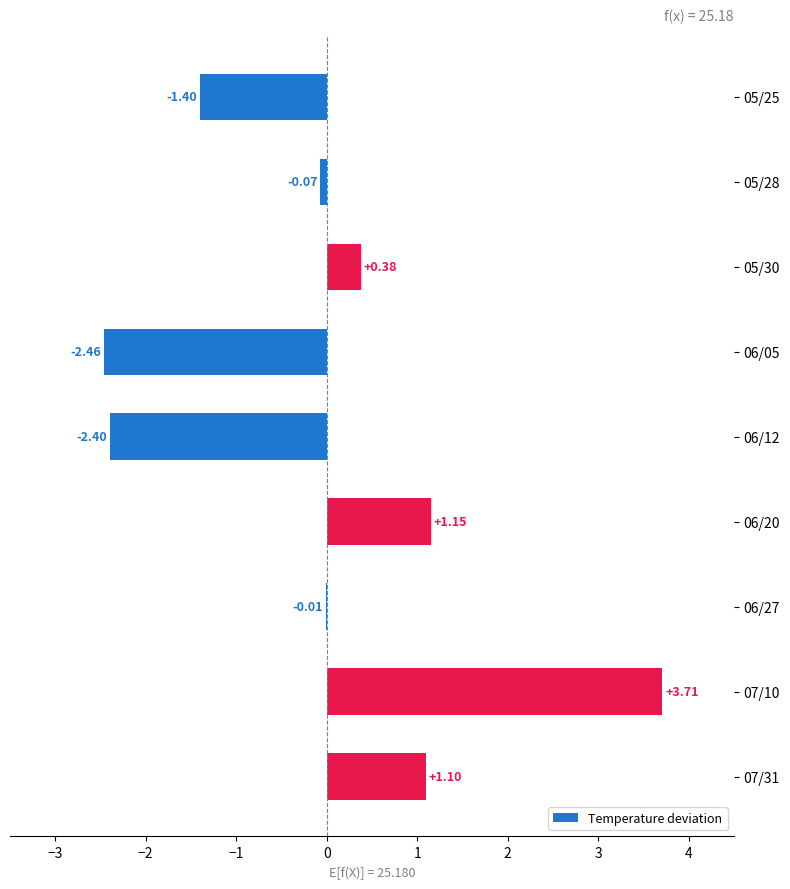

How many data points does each series have?

9